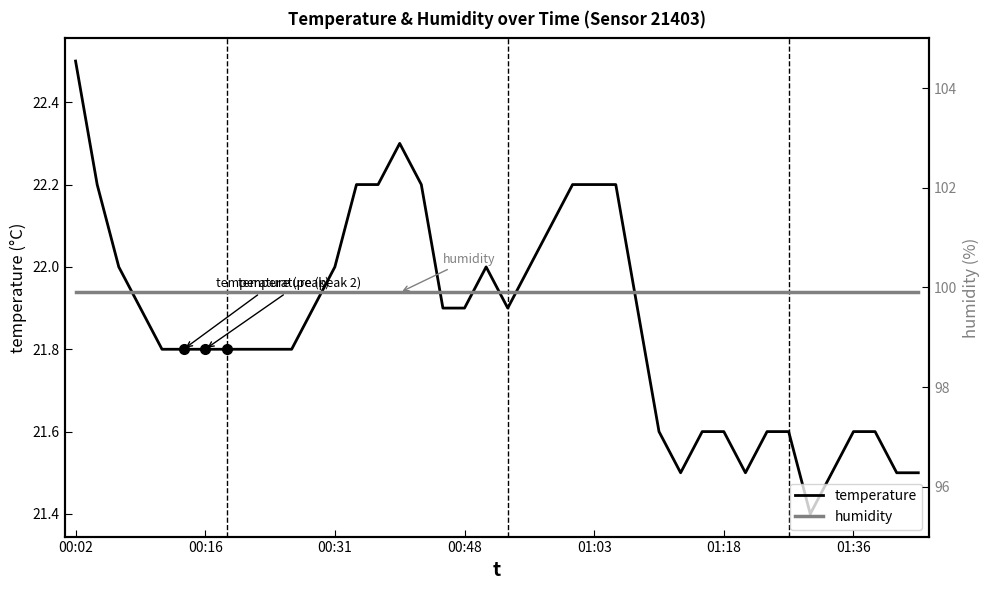

List the series in order of their peak value, highest first.

humidity, temperature